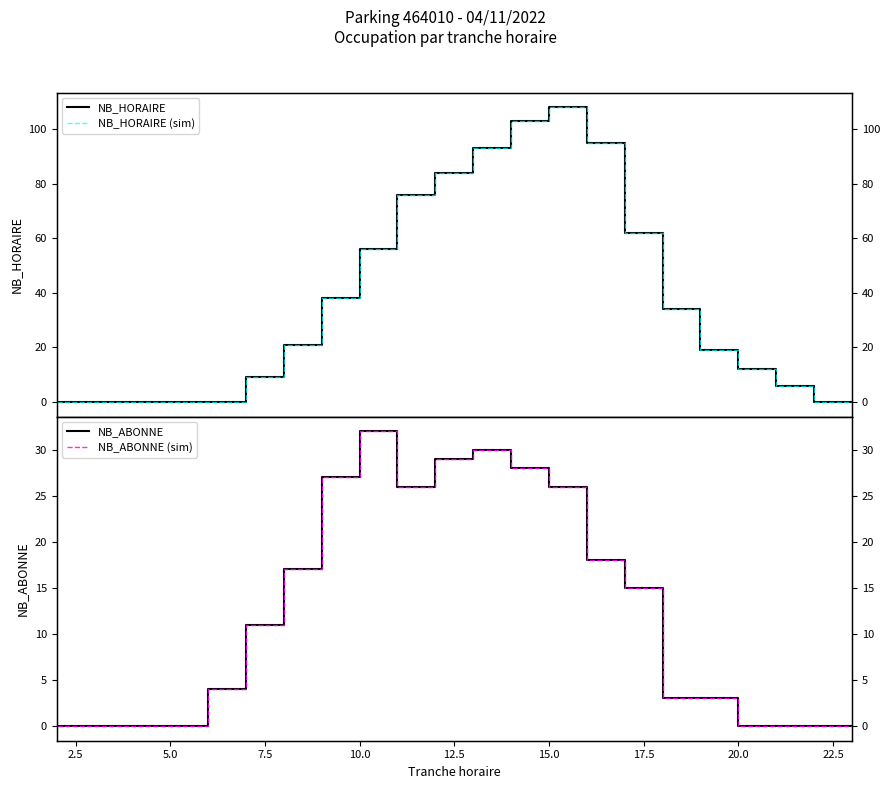

True or false: NB_HORAIRE (sim) and NB_HORAIRE intersect in this chart.

False